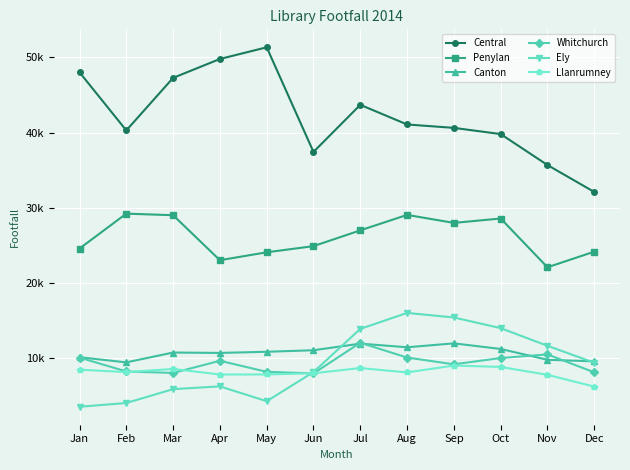

What is the approximate value of Canton at Apr, to the nearest 100?

10700